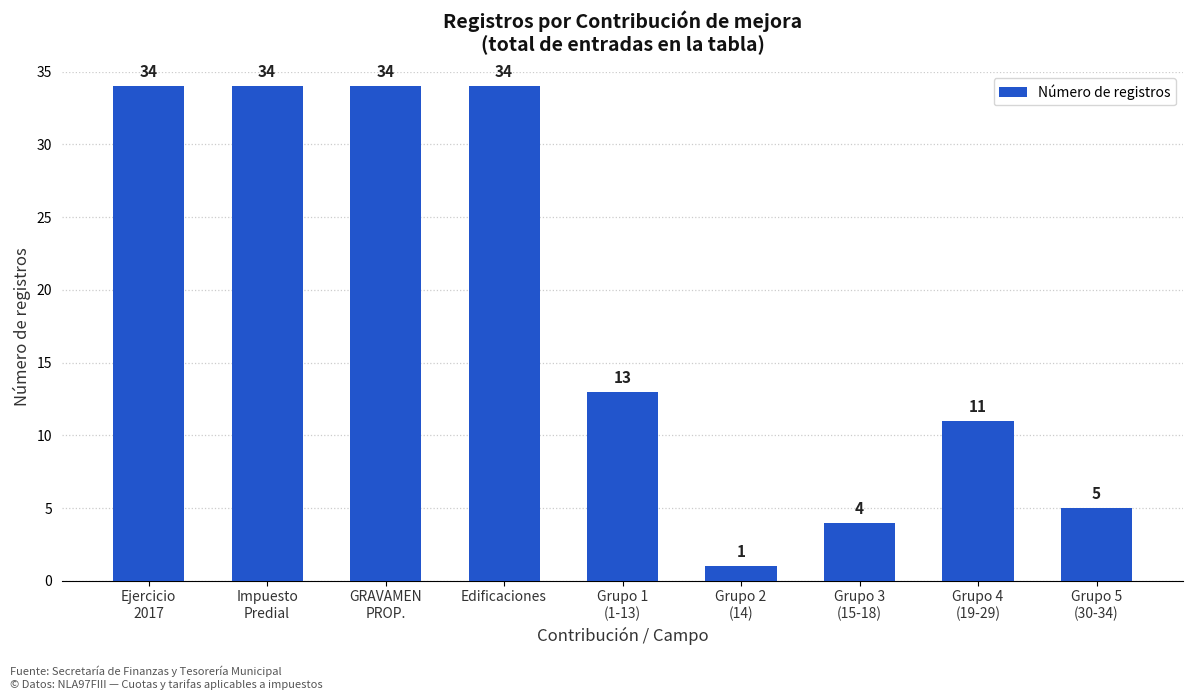

What is the average value?

19